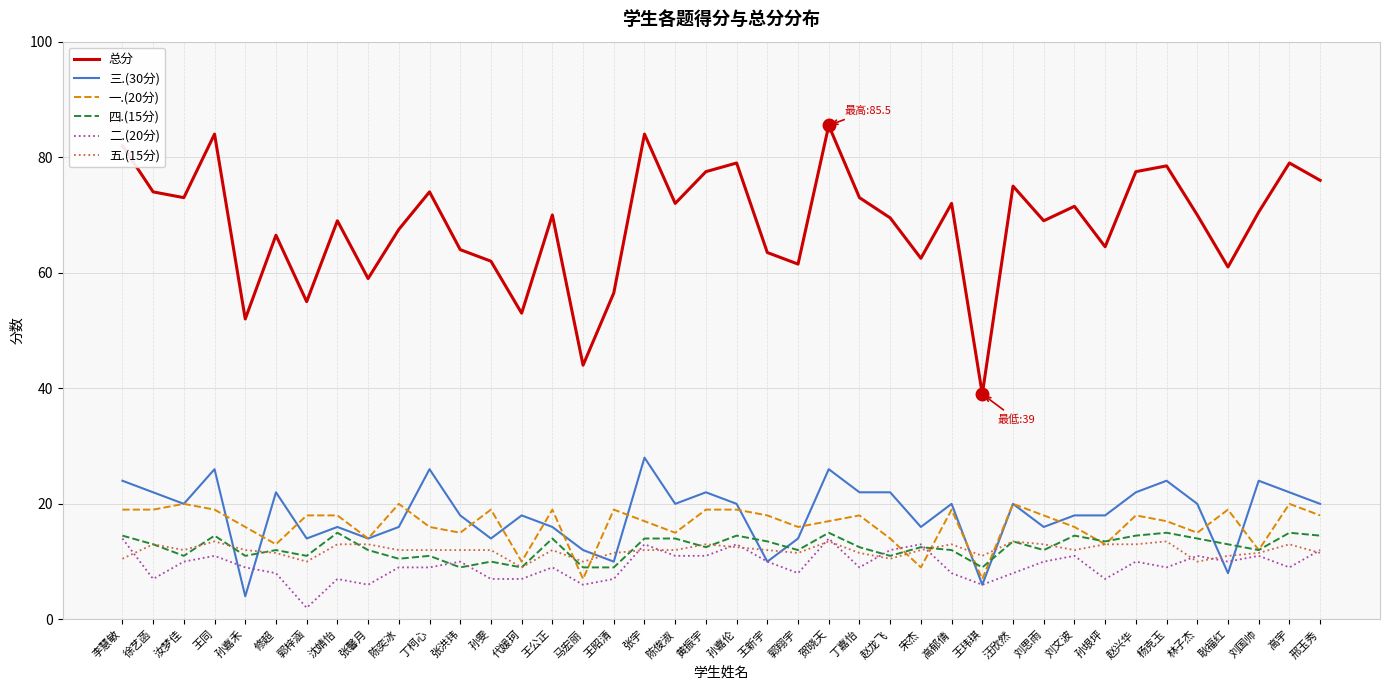

What position from the left is 陈奕冰?

10